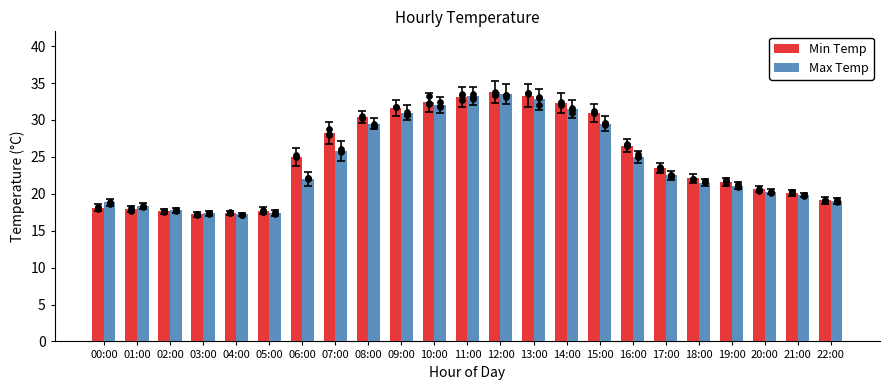

Which series contains the lowest Y value?

Min Temp